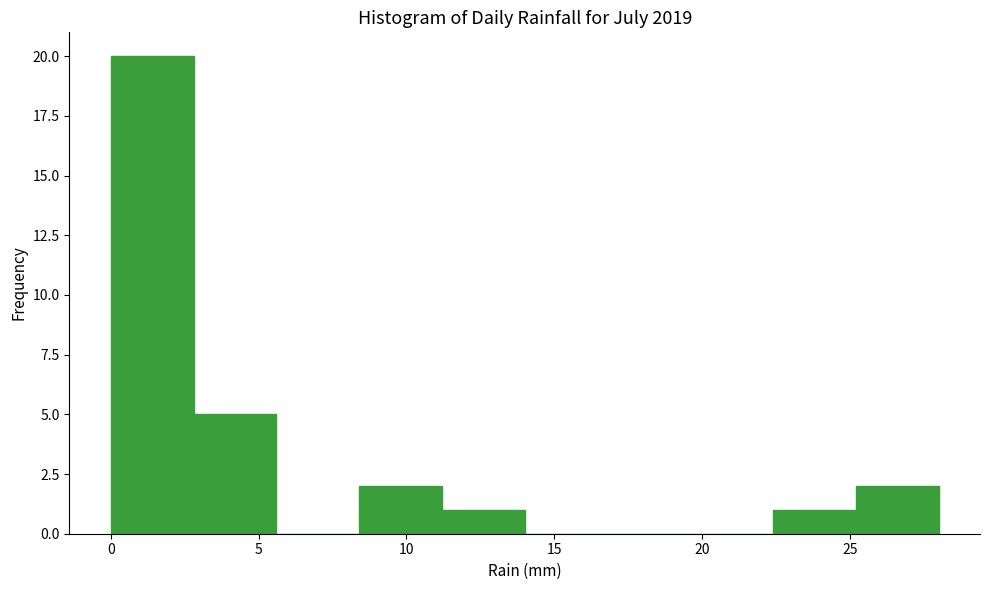

Over which range of the x-axis is the bar tallest?

0.0 to 2.8